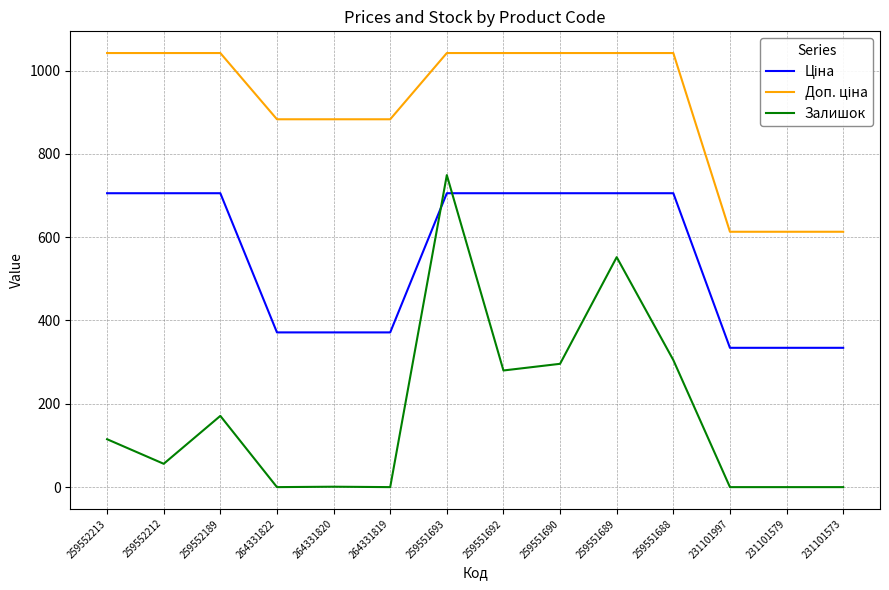

At which label does Залишок reach its peak?

259551693